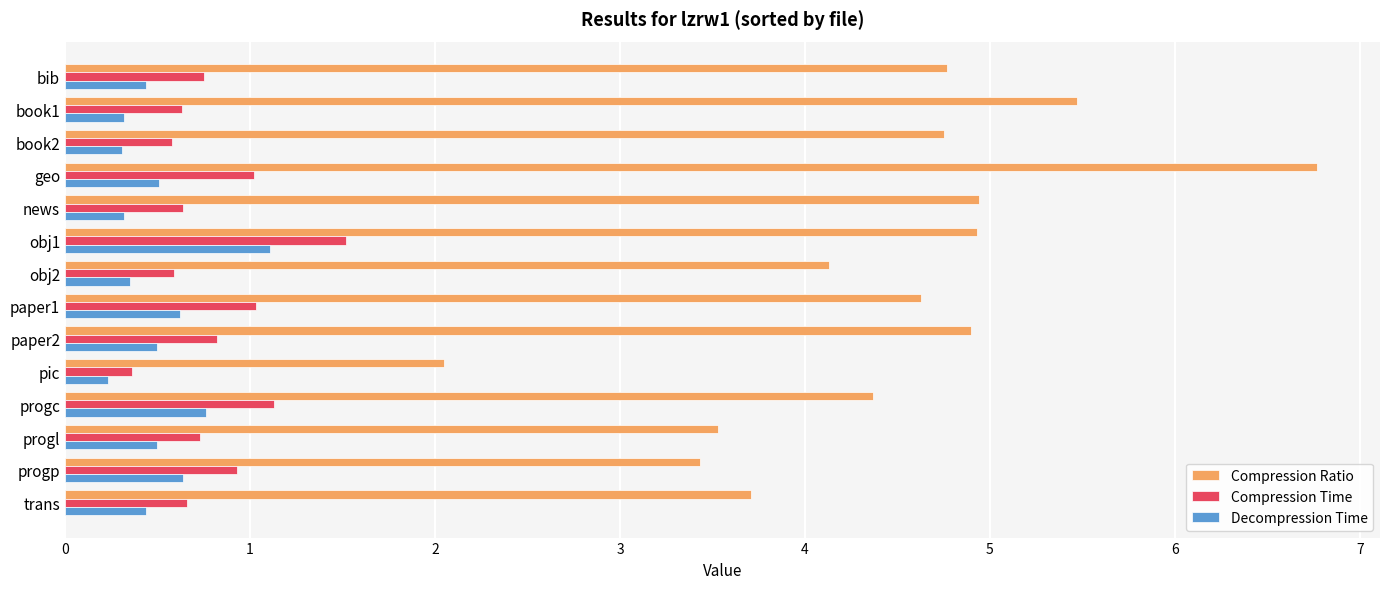

Which category has the highest value across all series?

geo